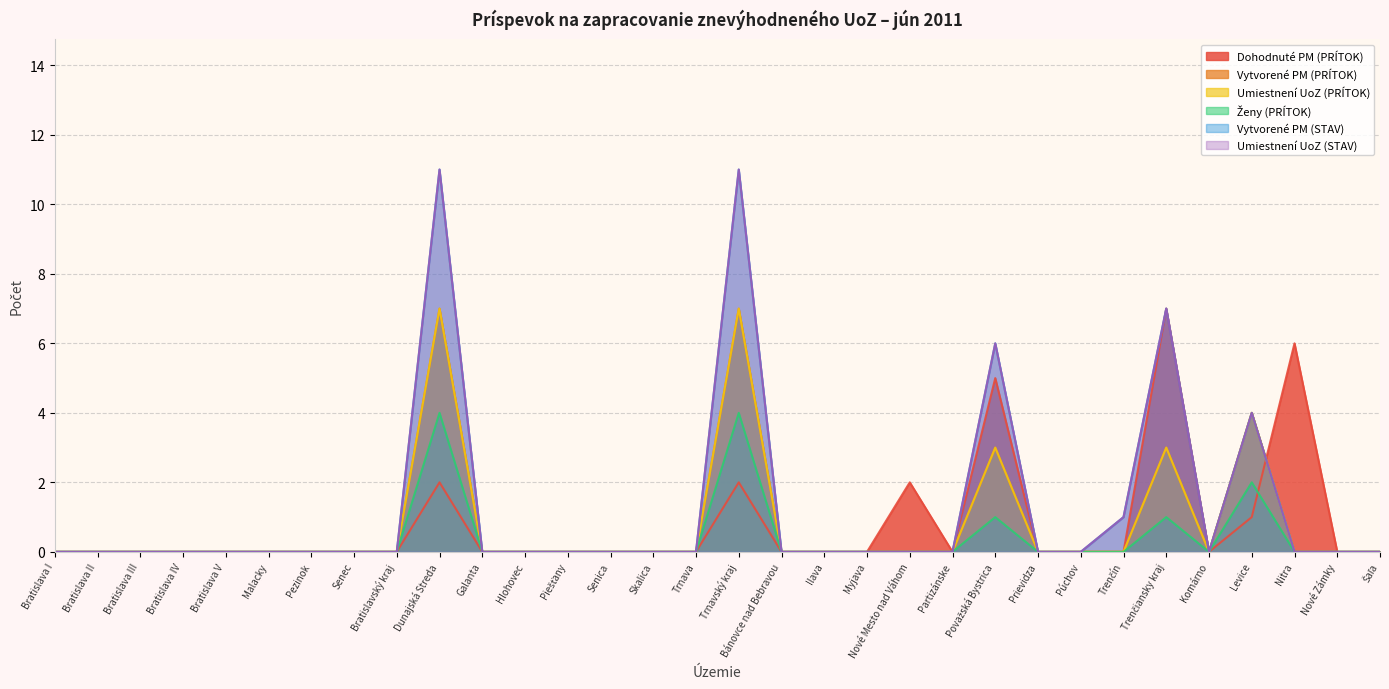

True or false: Umiestnení UoZ (PRÍTOK) has a value of 5 at Ilava.

False